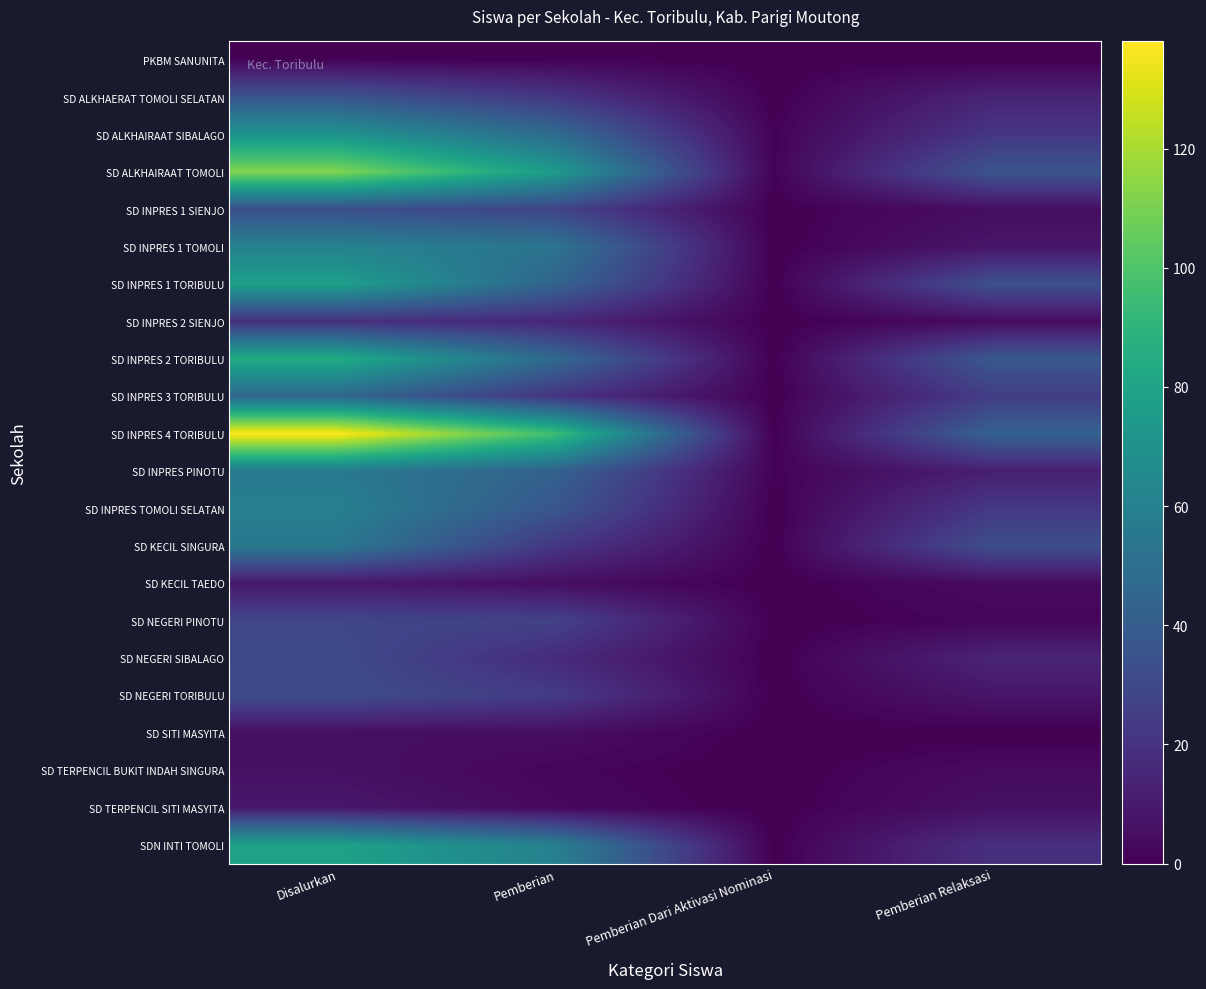

Reading left to right, what are all the values shown in this chart?

PKBM SANUNITA: Disalurkan=1	Pemberian=1	Pemberian Dari Aktivasi Nominasi=0	Pemberian Relaksasi=0
SD ALKHAERAT TOMOLI SELATAN: Disalurkan=36	Pemberian=22	Pemberian Dari Aktivasi Nominasi=0	Pemberian Relaksasi=14
SD ALKHAIRAAT SIBALAGO: Disalurkan=71	Pemberian=48	Pemberian Dari Aktivasi Nominasi=1	Pemberian Relaksasi=22
SD ALKHAIRAAT TOMOLI: Disalurkan=112	Pemberian=75	Pemberian Dari Aktivasi Nominasi=1	Pemberian Relaksasi=36
SD INPRES 1 SIENJO: Disalurkan=33	Pemberian=28	Pemberian Dari Aktivasi Nominasi=0	Pemberian Relaksasi=5
SD INPRES 1 TOMOLI: Disalurkan=61	Pemberian=53	Pemberian Dari Aktivasi Nominasi=0	Pemberian Relaksasi=8
SD INPRES 1 TORIBULU: Disalurkan=78	Pemberian=44	Pemberian Dari Aktivasi Nominasi=0	Pemberian Relaksasi=34
SD INPRES 2 SIENJO: Disalurkan=19	Pemberian=15	Pemberian Dari Aktivasi Nominasi=0	Pemberian Relaksasi=4
SD INPRES 2 TORIBULU: Disalurkan=85	Pemberian=47	Pemberian Dari Aktivasi Nominasi=0	Pemberian Relaksasi=38
SD INPRES 3 TORIBULU: Disalurkan=46	Pemberian=21	Pemberian Dari Aktivasi Nominasi=0	Pemberian Relaksasi=25
SD INPRES 4 TORIBULU: Disalurkan=138	Pemberian=95	Pemberian Dari Aktivasi Nominasi=0	Pemberian Relaksasi=43
SD INPRES PINOTU: Disalurkan=56	Pemberian=43	Pemberian Dari Aktivasi Nominasi=1	Pemberian Relaksasi=12
SD INPRES TOMOLI SELATAN: Disalurkan=60	Pemberian=37	Pemberian Dari Aktivasi Nominasi=0	Pemberian Relaksasi=23
SD KECIL SINGURA: Disalurkan=55	Pemberian=22	Pemberian Dari Aktivasi Nominasi=0	Pemberian Relaksasi=33
SD KECIL TAEDO: Disalurkan=9	Pemberian=5	Pemberian Dari Aktivasi Nominasi=0	Pemberian Relaksasi=4
SD NEGERI PINOTU: Disalurkan=29	Pemberian=27	Pemberian Dari Aktivasi Nominasi=0	Pemberian Relaksasi=2
SD NEGERI SIBALAGO: Disalurkan=31	Pemberian=17	Pemberian Dari Aktivasi Nominasi=0	Pemberian Relaksasi=14
SD NEGERI TORIBULU: Disalurkan=32	Pemberian=24	Pemberian Dari Aktivasi Nominasi=0	Pemberian Relaksasi=8
SD SITI MASYITA: Disalurkan=5	Pemberian=5	Pemberian Dari Aktivasi Nominasi=0	Pemberian Relaksasi=0
SD TERPENCIL BUKIT INDAH SINGURA: Disalurkan=6	Pemberian=2	Pemberian Dari Aktivasi Nominasi=0	Pemberian Relaksasi=4
SD TERPENCIL SITI MASYITA: Disalurkan=9	Pemberian=3	Pemberian Dari Aktivasi Nominasi=0	Pemberian Relaksasi=6
SDN INTI TOMOLI: Disalurkan=79	Pemberian=60	Pemberian Dari Aktivasi Nominasi=0	Pemberian Relaksasi=19